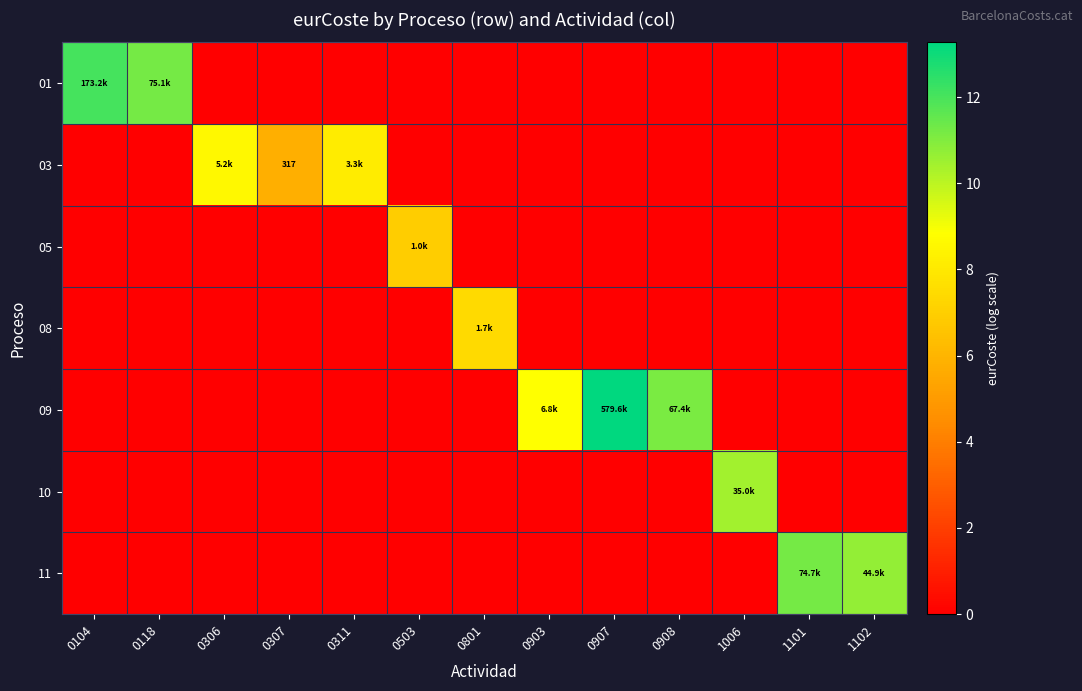

At how many categories does at least one series exceed 8?

10